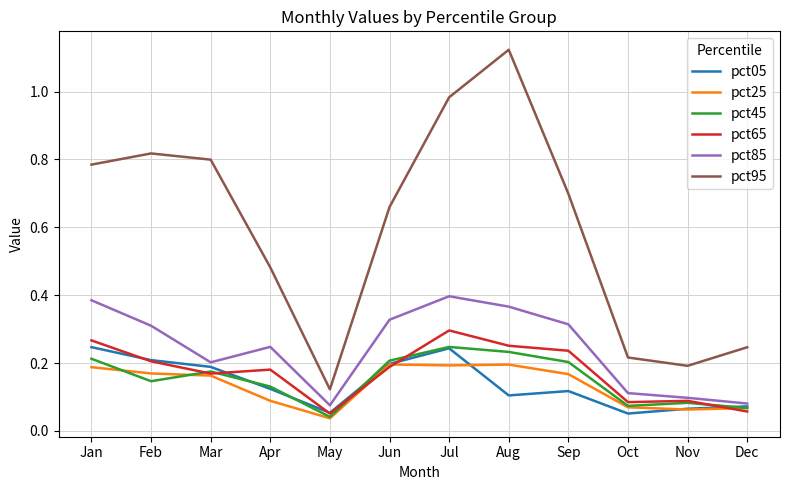

True or false: pct95 and pct45 cross at least once.

False